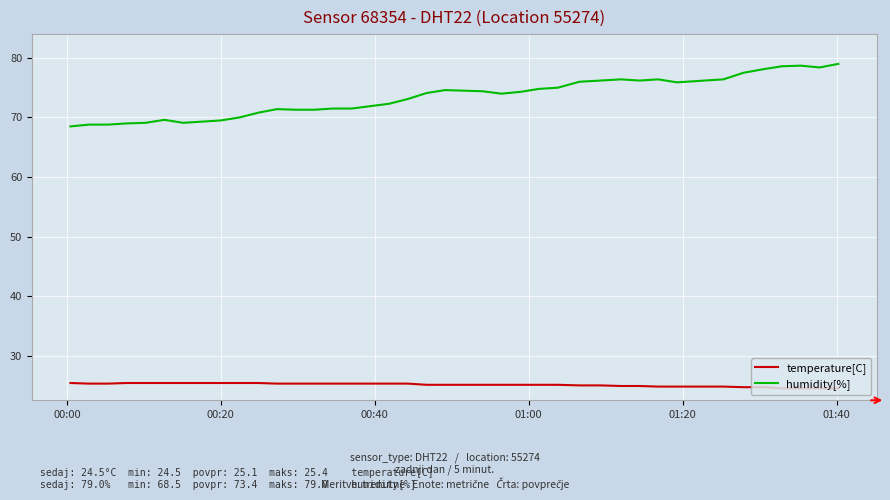

Rank the series by their maximum value, from highest to lowest.

humidity[%], temperature[C]